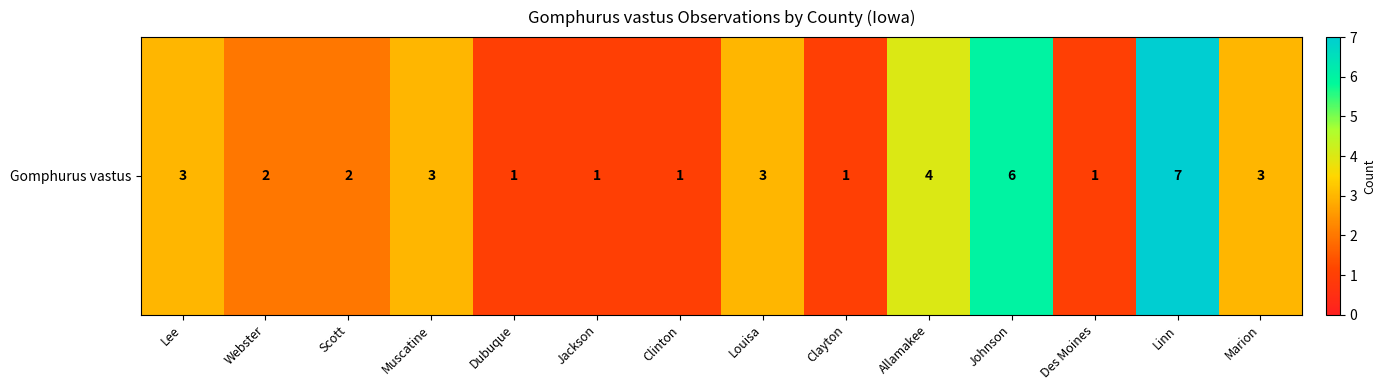

Which label corresponds to the smallest value in the chart?

Dubuque